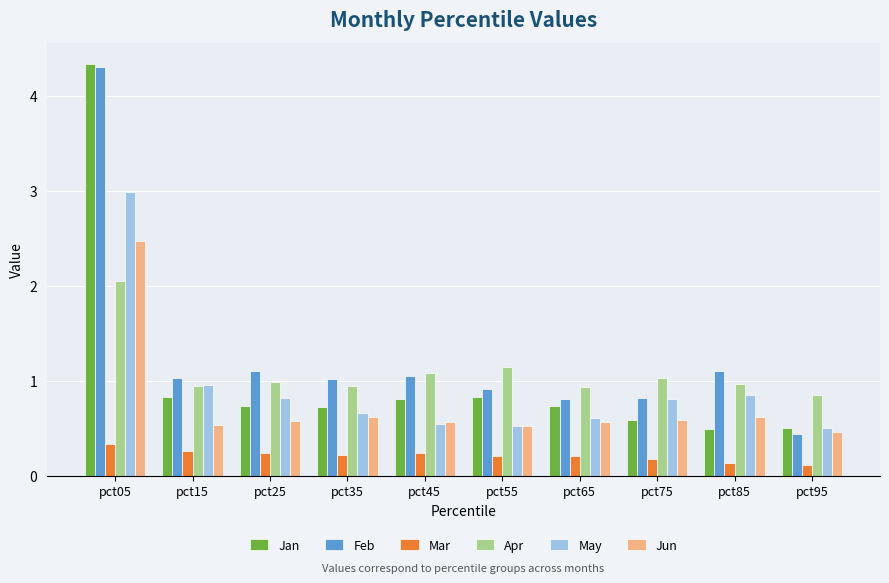

Is it true that Jan equals 0.3 at pct85?

False